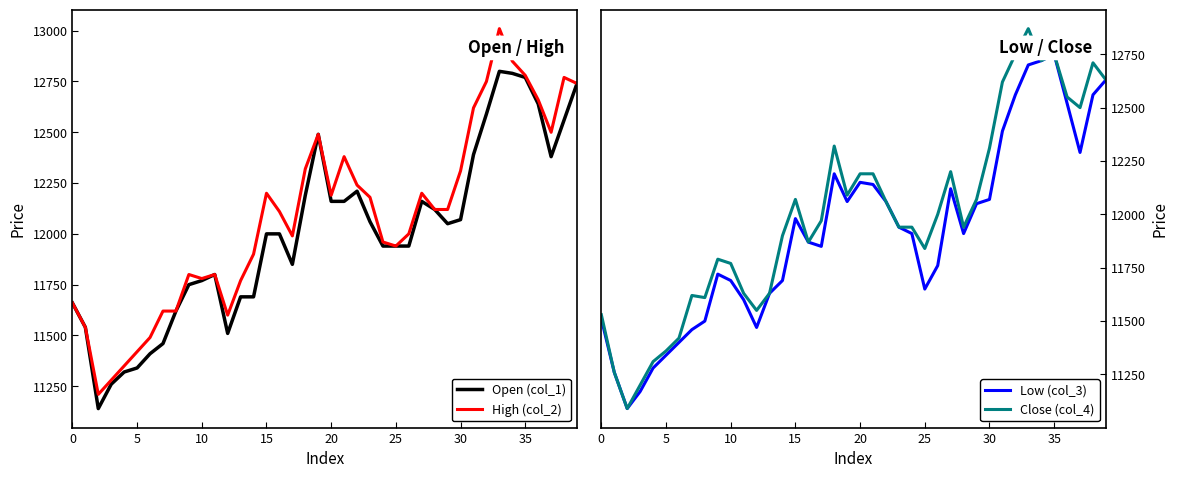

The value of High (col_2) at 20 is 12190. True or false?

True